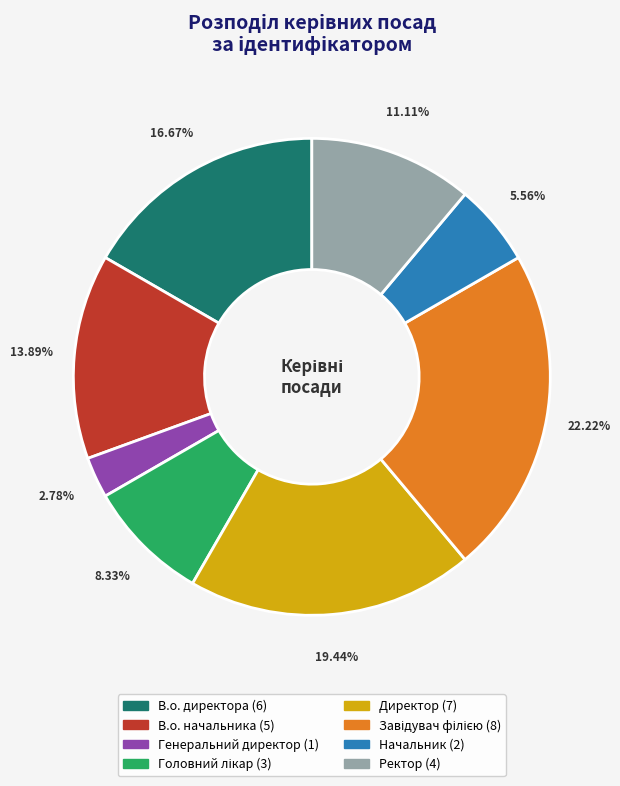

Which category has the smallest portion of the pie?

Генеральний директор